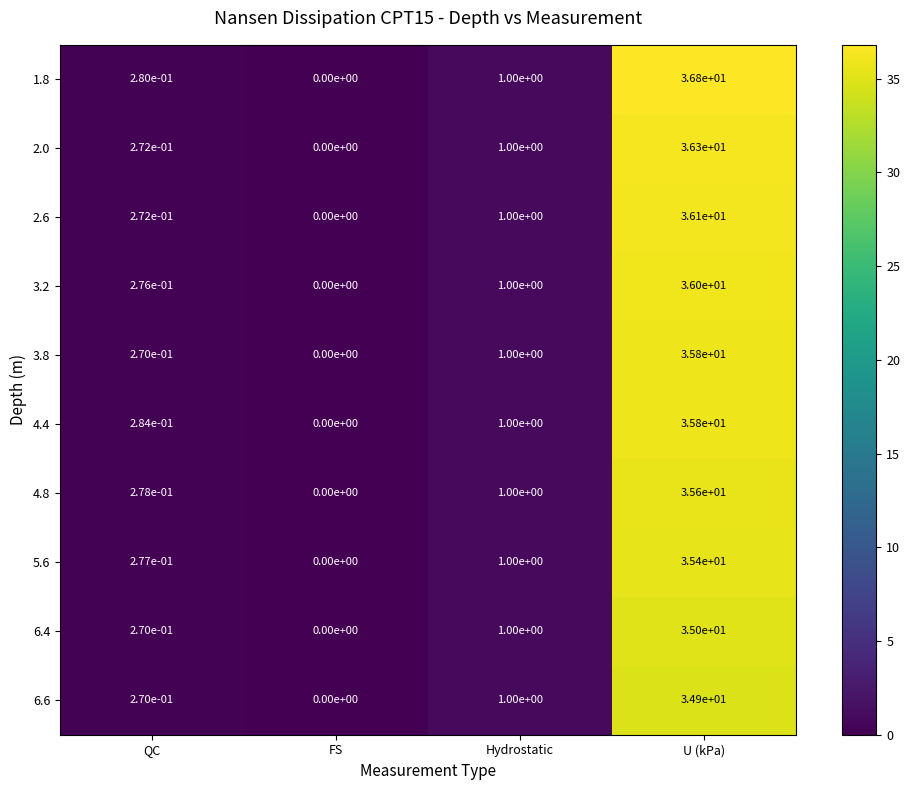

At which label is 5.6 closest to 17?

Hydrostatic